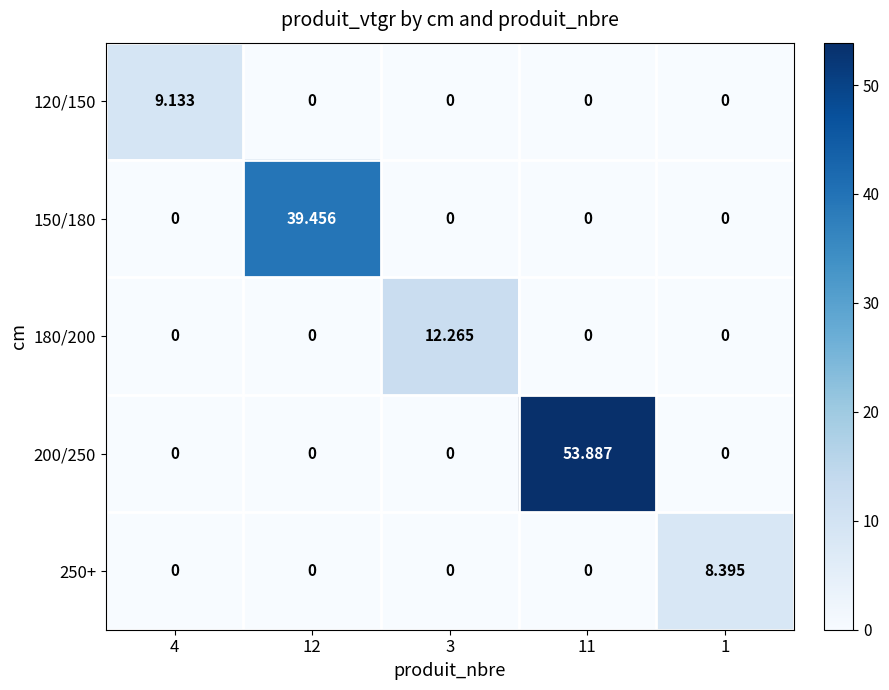

Which series has the largest total across all categories?

200/250